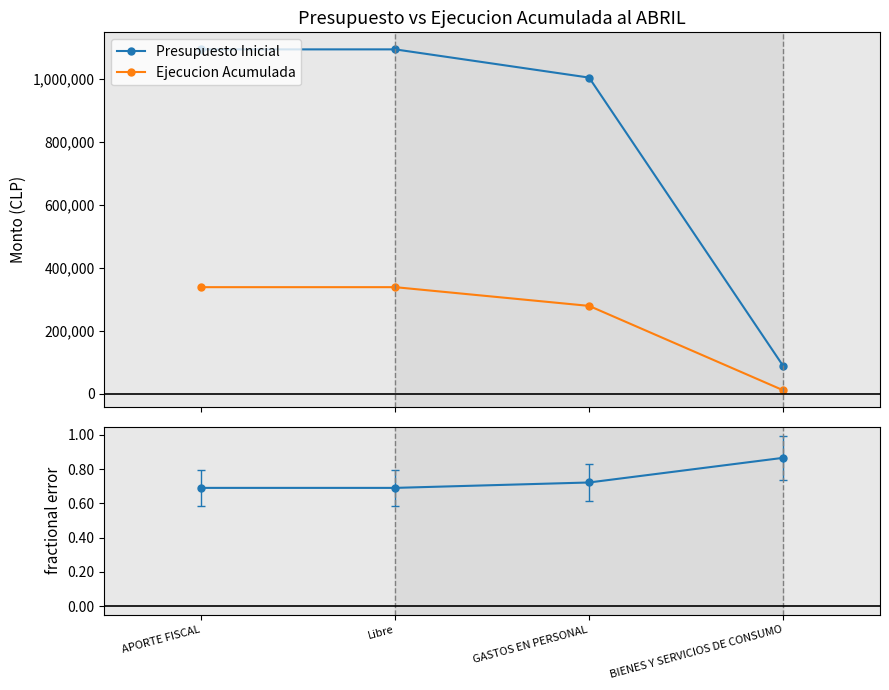

Reading left to right, what are all the values shown in this chart?

Presupuesto Inicial: APORTE FISCAL=1094250	Libre=1094250	GASTOS EN PERSONAL=1004617	BIENES Y SERVICIOS DE CONSUMO=89633
Ejecucion Acumulada: APORTE FISCAL=339200	Libre=339200	GASTOS EN PERSONAL=279725	BIENES Y SERVICIOS DE CONSUMO=12060